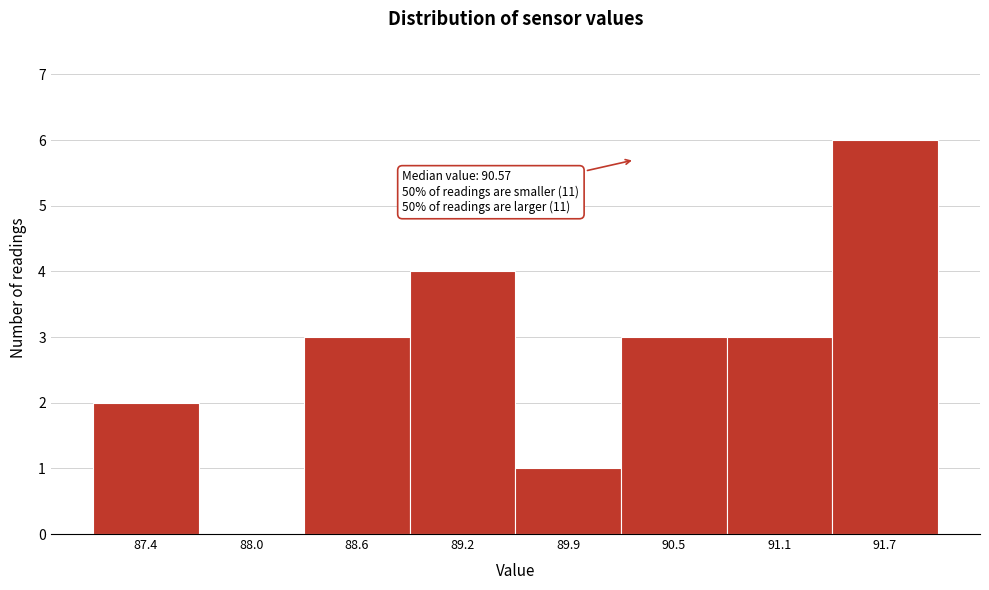

Reading left to right, extract all data points from this chart.

87.4=2	88.0=0	88.6=3	89.2=4	89.9=1	90.5=3	91.1=3	91.7=6